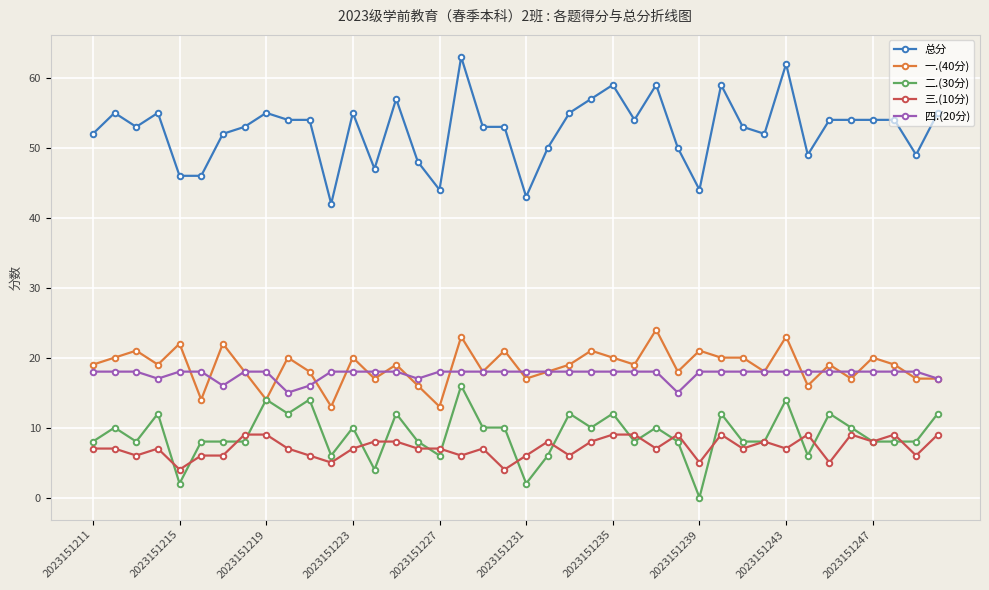

How many distinct data groups are displayed?

5